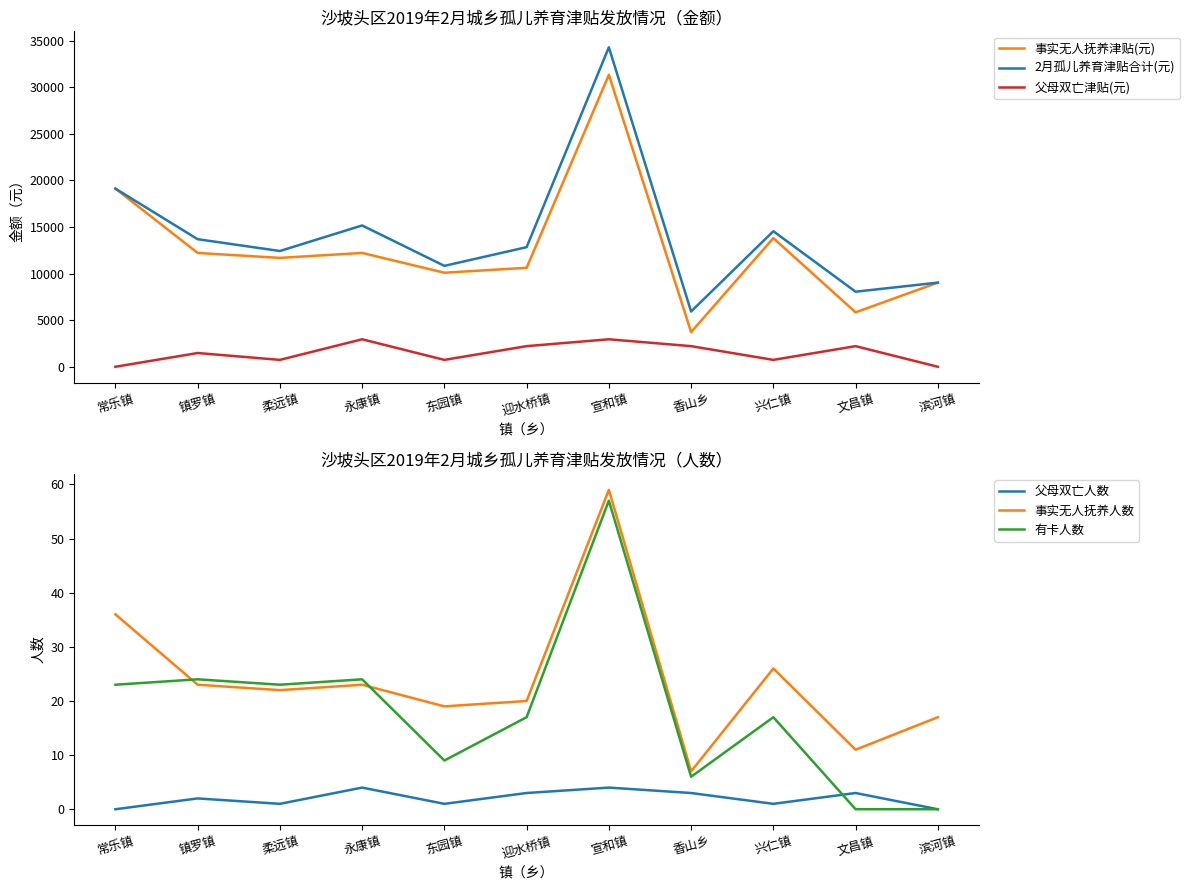

True or false: 父母双亡津贴(元) and 事实无人抚养津贴(元) intersect in this chart.

False